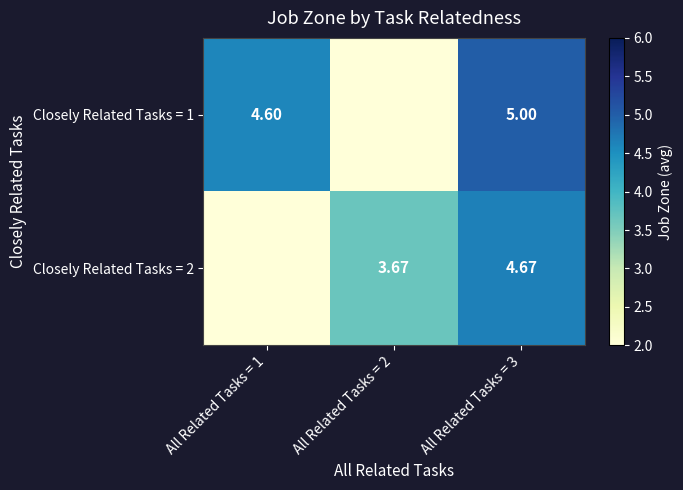

True or false: Closely Related Tasks = 1 has a value of 5.0 at All Related Tasks = 3.

True